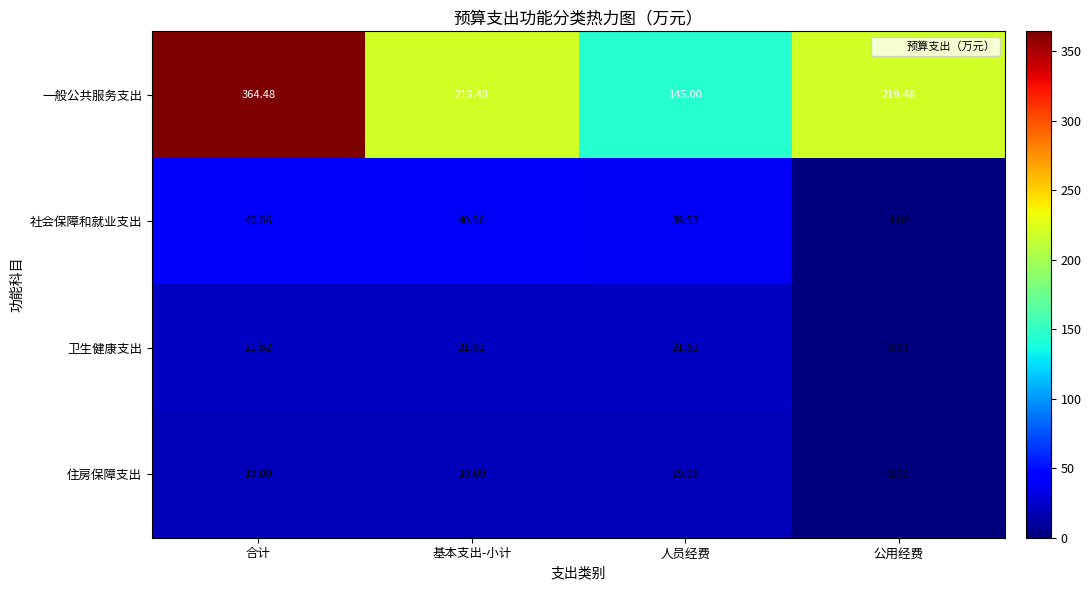

At 合计, list the series in order from smallest to largest.

住房保障支出, 卫生健康支出, 社会保障和就业支出, 一般公共服务支出